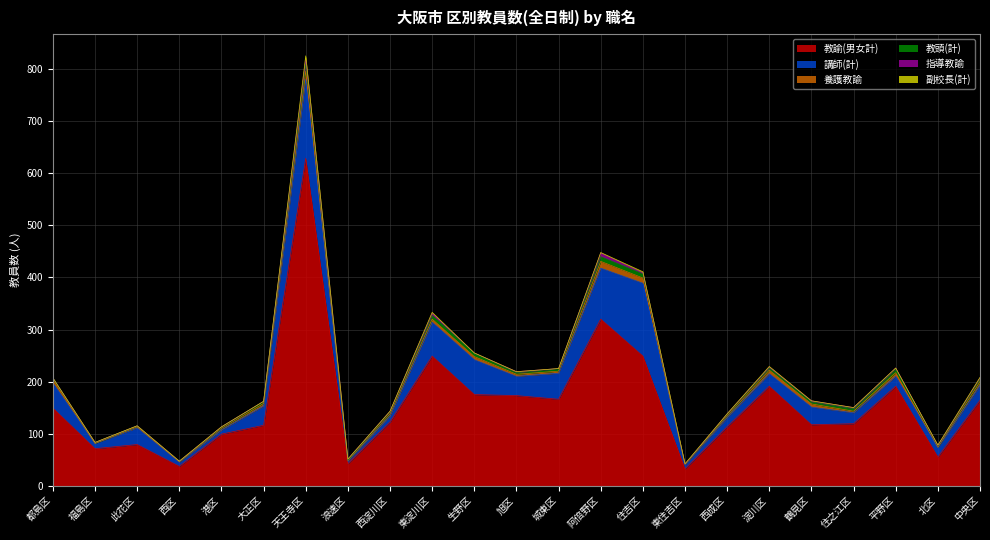

The value of 教諭(男女計) at 此花区 is 134. True or false?

False